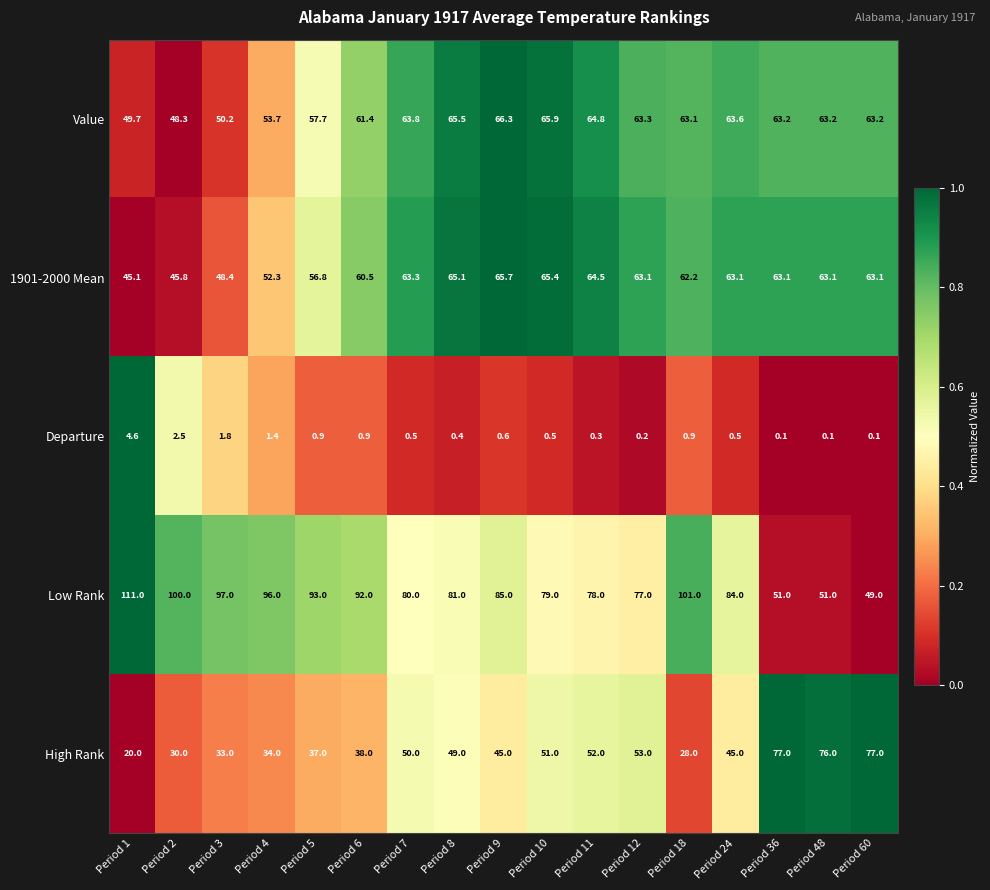

What is the sum of all Departure values?

16.3